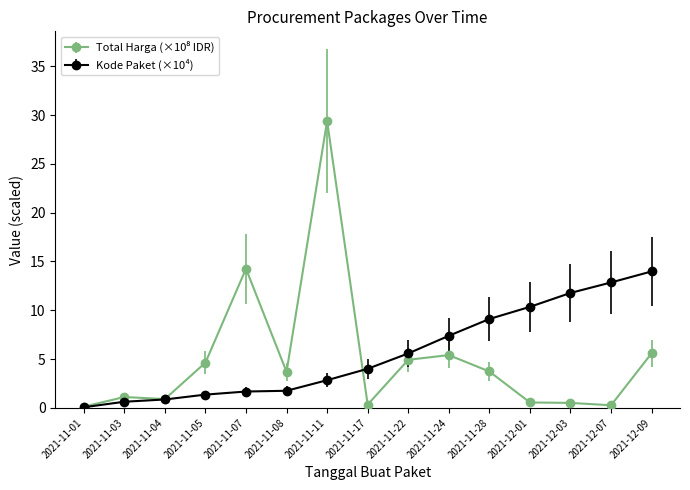

The Kode Paket (×10⁴) series shows 5.6 at 2021-11-22. True or false?

True